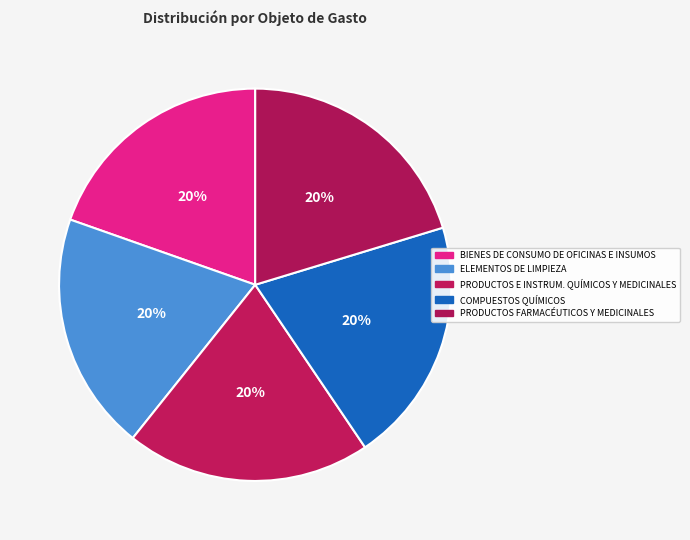

Which slice is the smallest?

BIENES DE CONSUMO DE OFICINAS E INSUMOS